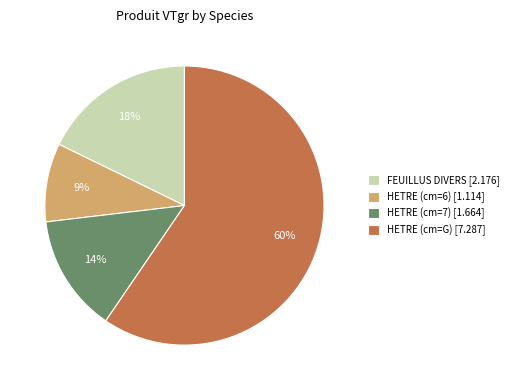

Between HETRE (cm=6) [1.114] and HETRE (cm=7) [1.664], which is larger?

HETRE (cm=7) [1.664]